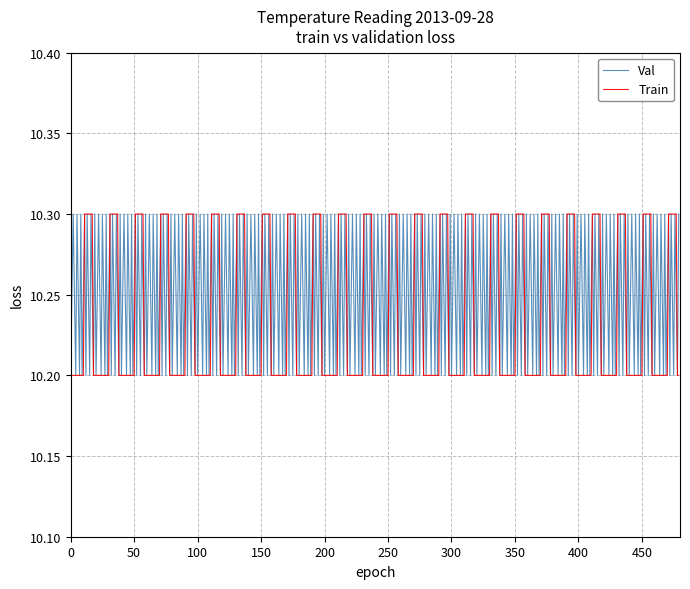

What is the sum of all Train values?

4912.8